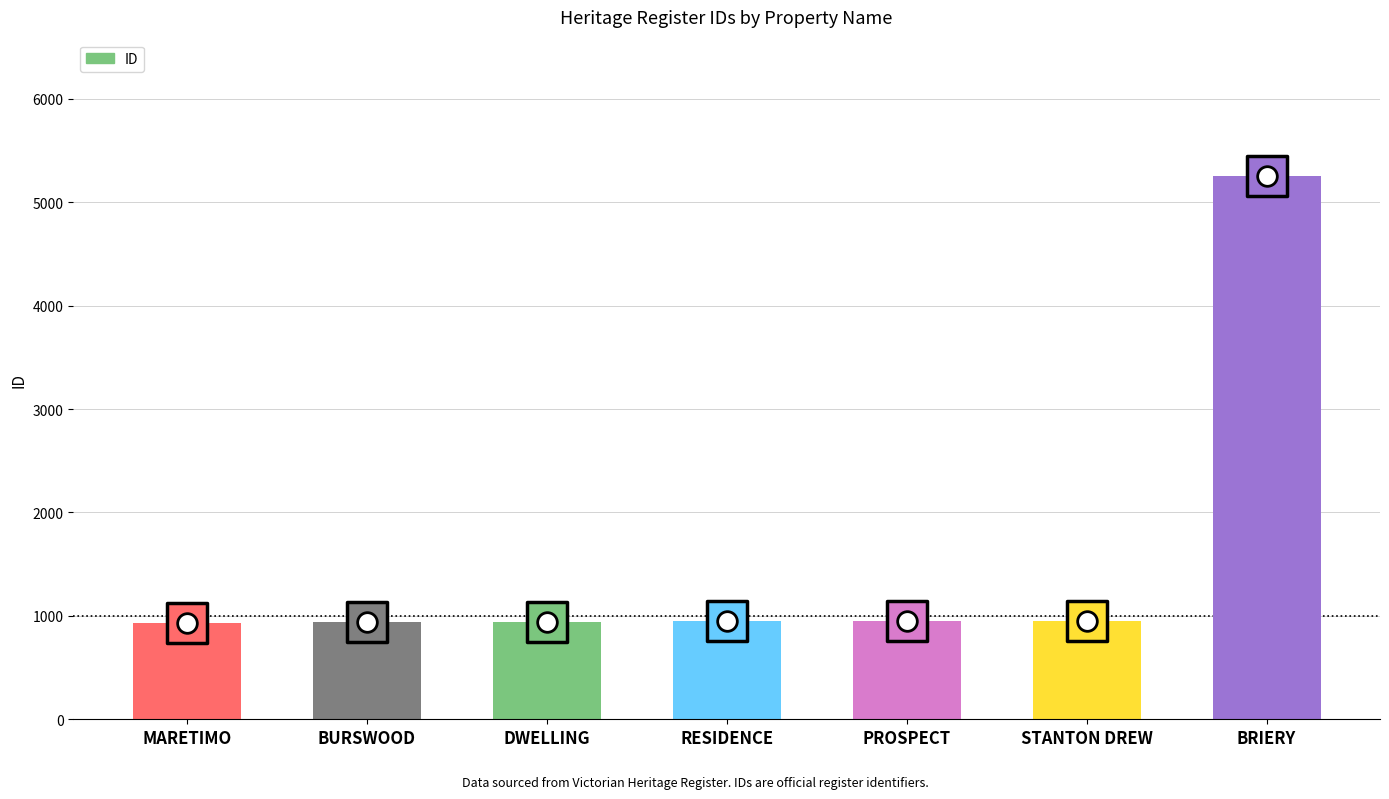

What is the change in value from MARETIMO to PROSPECT?

+13